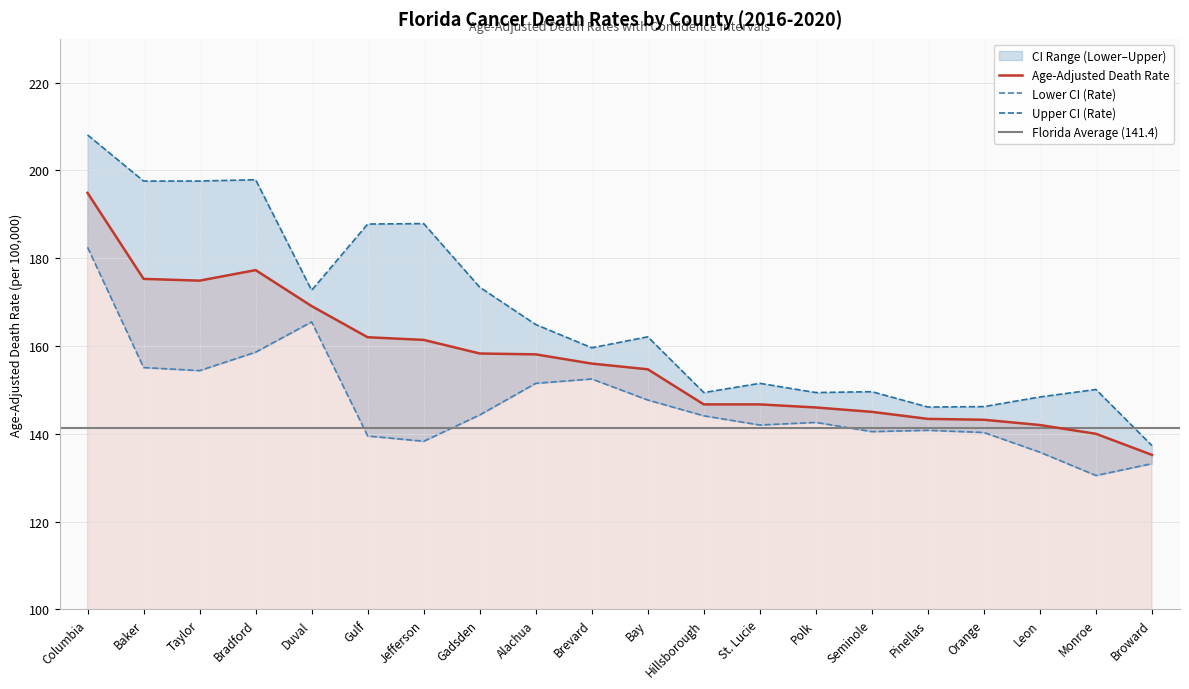

At how many categories does at least one series exceed 137?

20